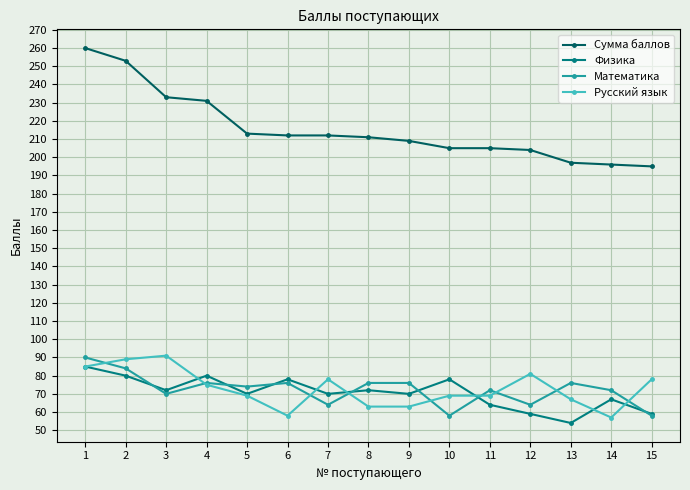

The value of Физика at 2 is 124. True or false?

False